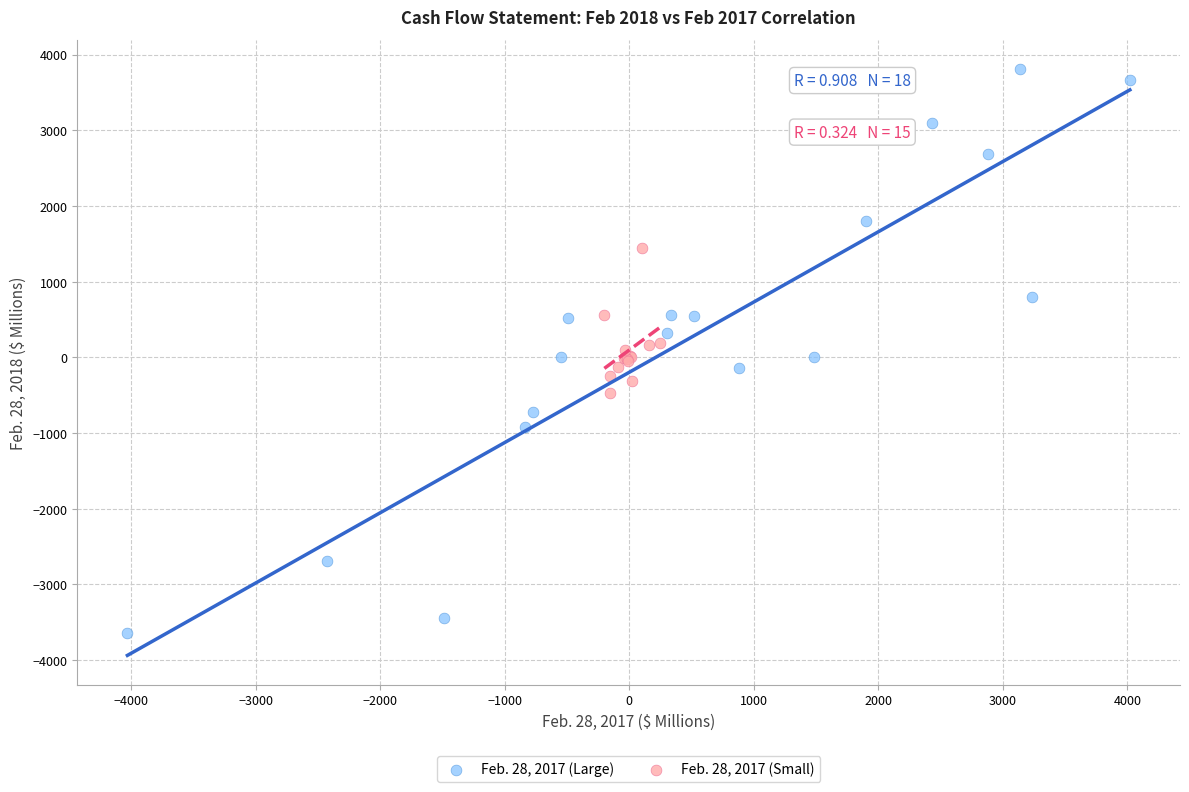

Which series contains the lowest Y value?

Feb. 28, 2017 (Large)